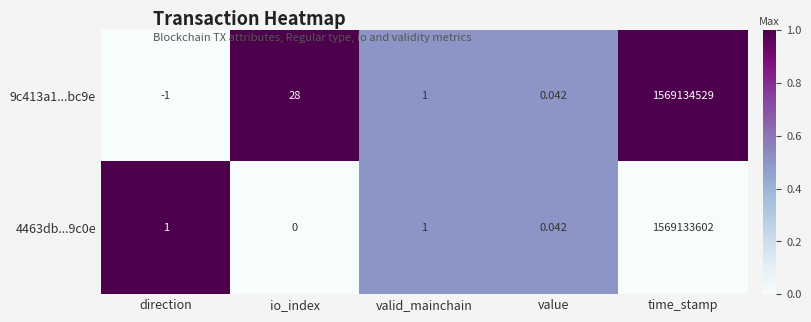

Rank the categories by 9c413a1...bc9e value from highest to lowest.

time_stamp, io_index, valid_mainchain, value, direction